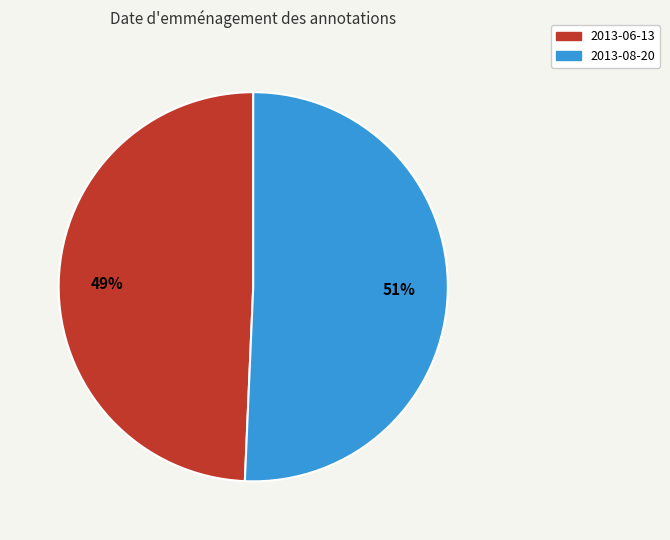

To the nearest percent, what is the combined percentage of 2013-06-13 and 2013-08-20?

100%